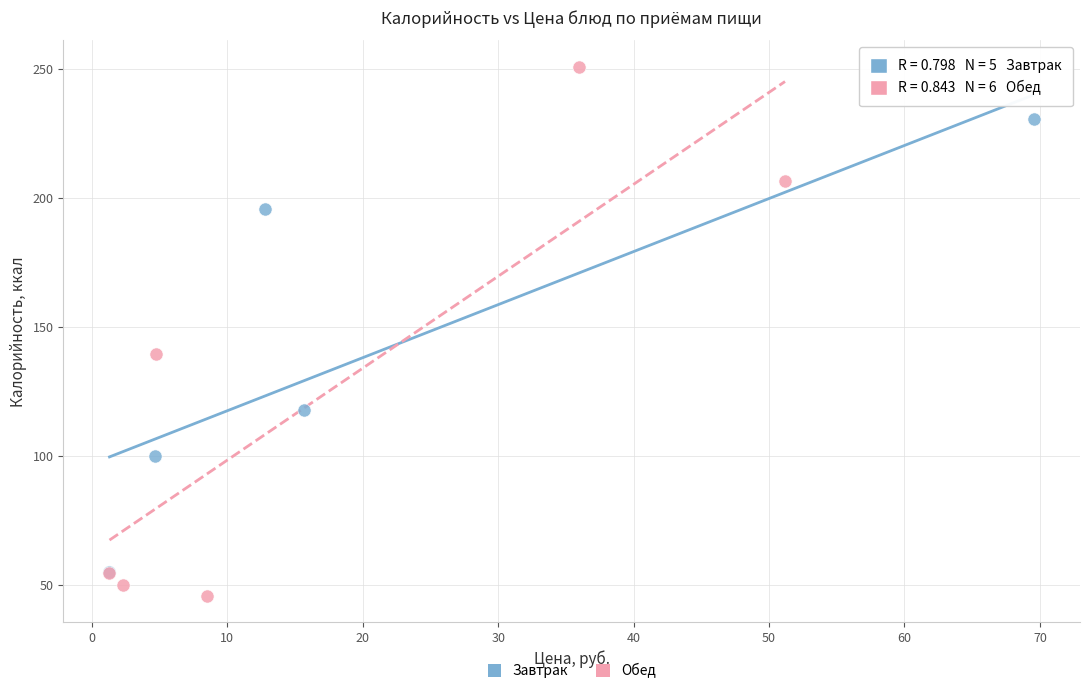

Which series has the widest spread of Y values?

Обед